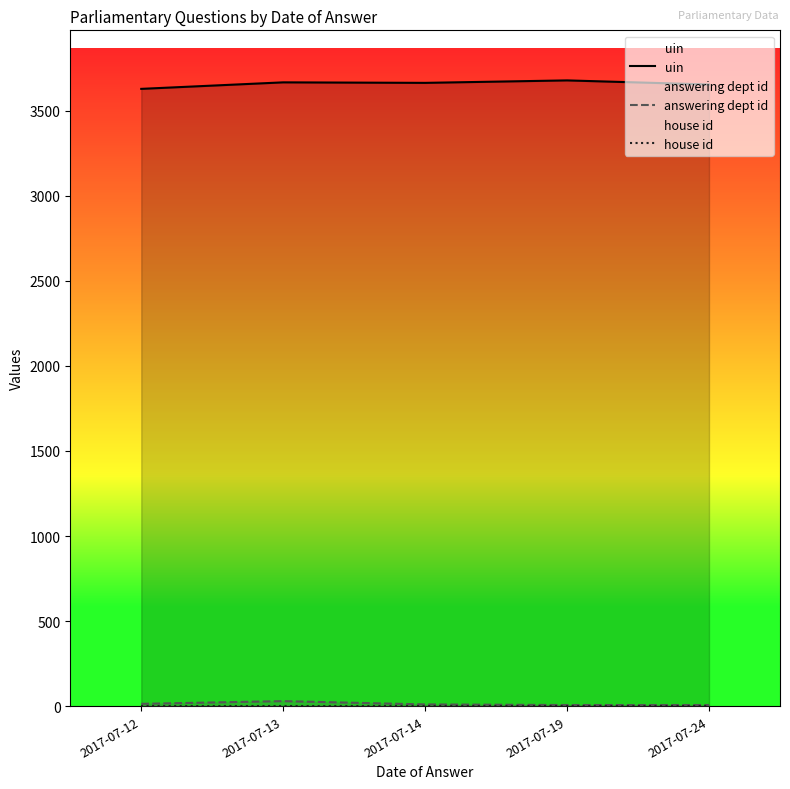

The uin series shows 2111.6 at 2017-07-24. True or false?

False